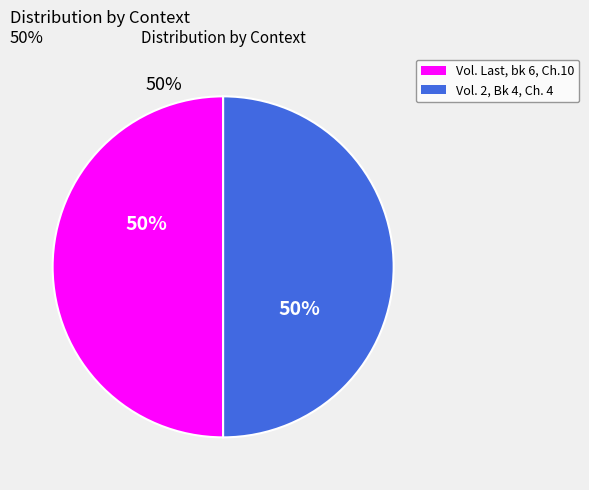

To the nearest percent, what is the average slice percentage?

50%